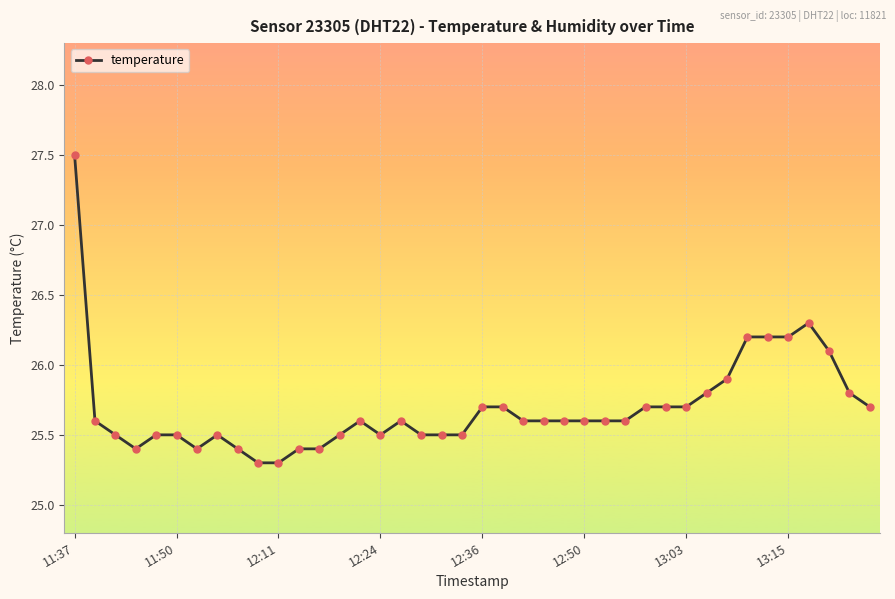

What is the value of the 30th point from the left?

25.7